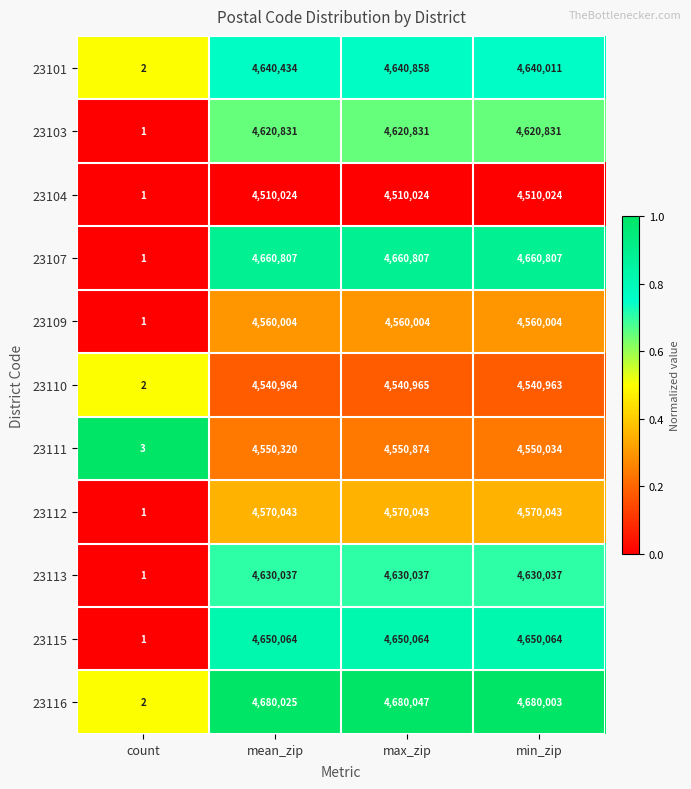

How many distinct data groups are displayed?

11